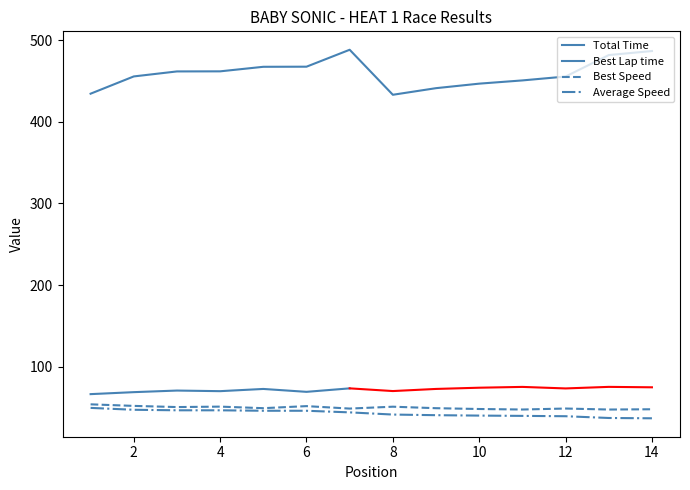

True or false: Best Lap time and Total Time intersect in this chart.

False